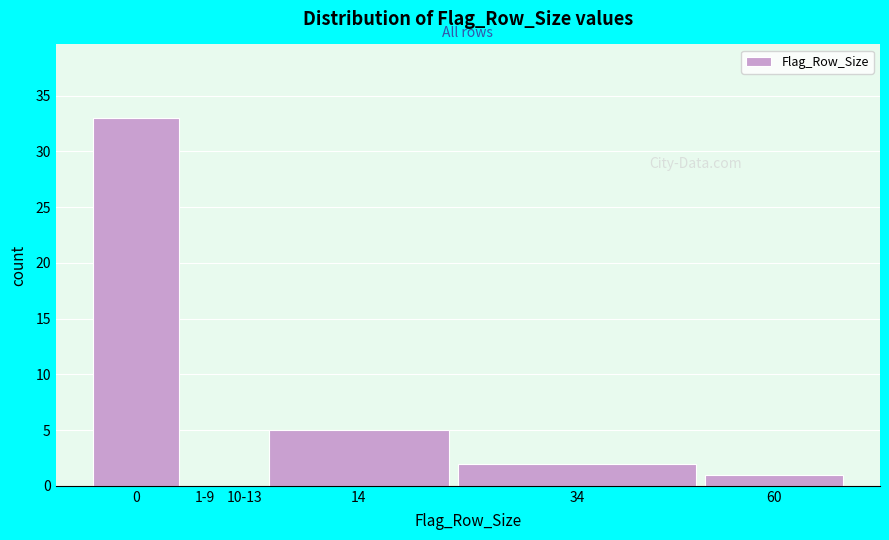

Reading left to right, extract all data points from this chart.

0=33	1-9=0	10-13=0	14=5	34=2	60=1